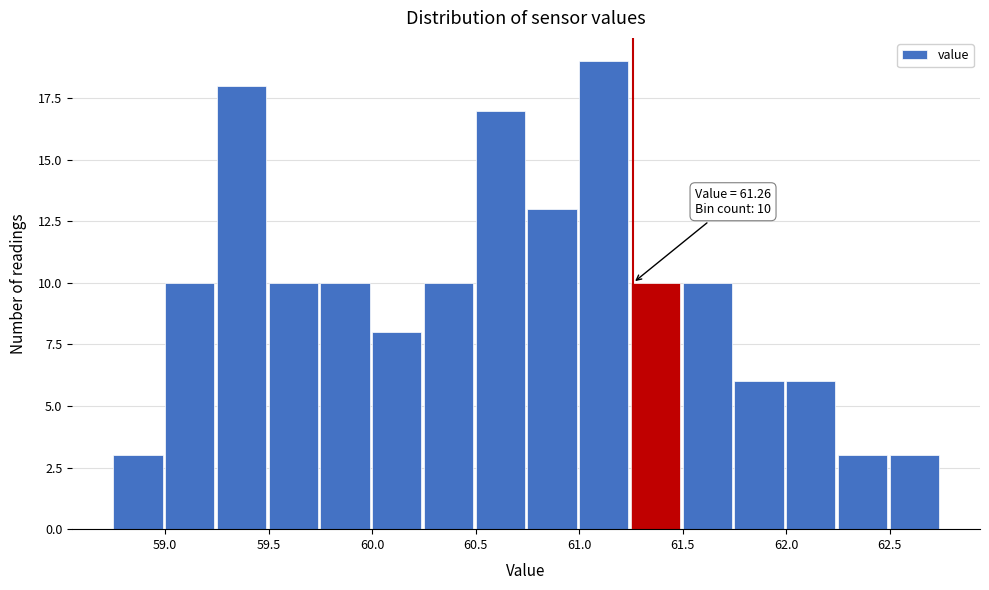

Which range on the x-axis has the tallest bar?

61.00 to 61.25